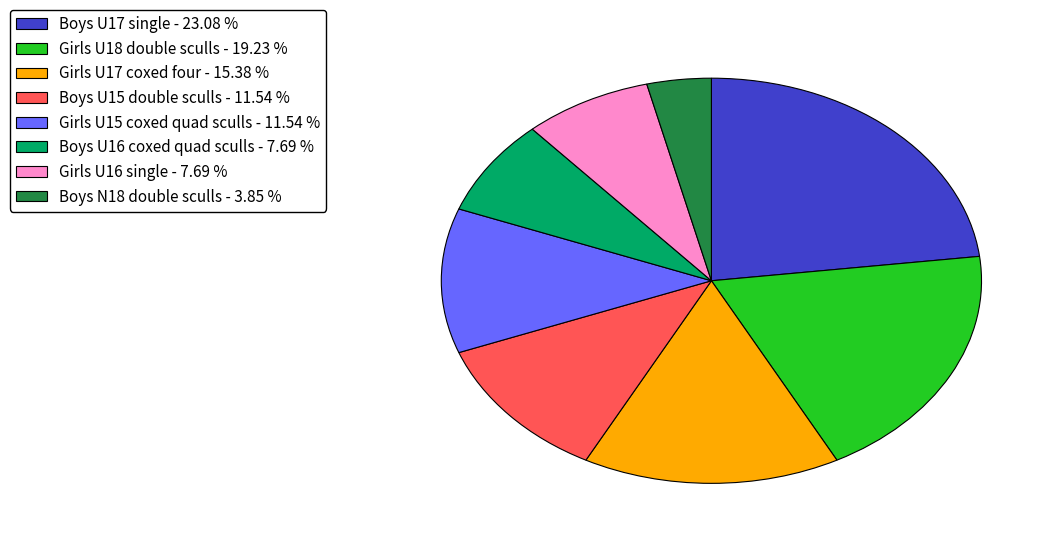

Is there a majority slice in this chart?

No